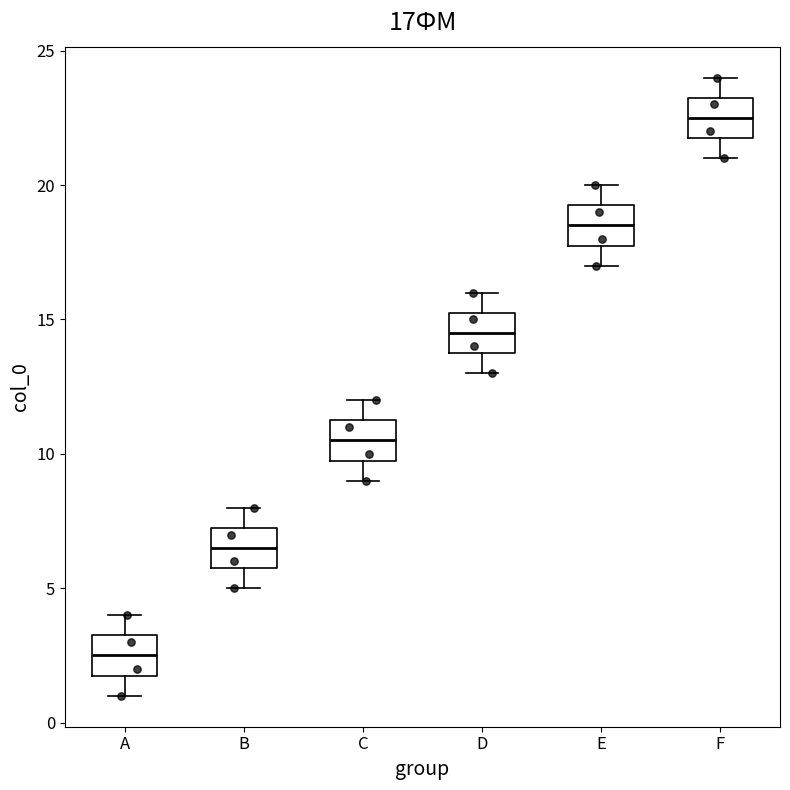

Which box has the lowest median line?

A